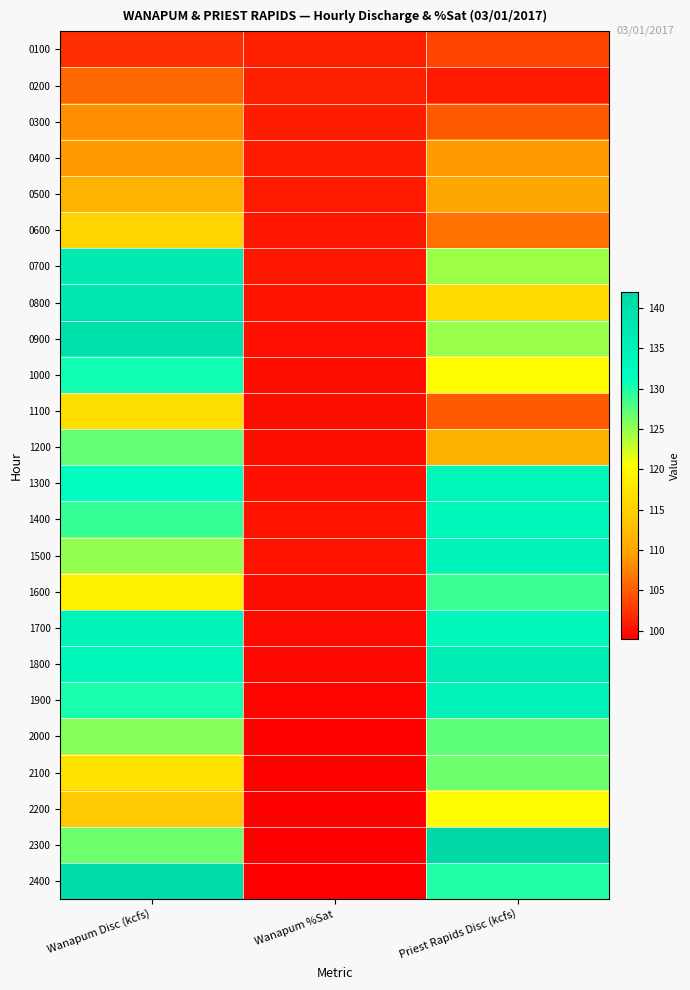

How many distinct data groups are displayed?

24